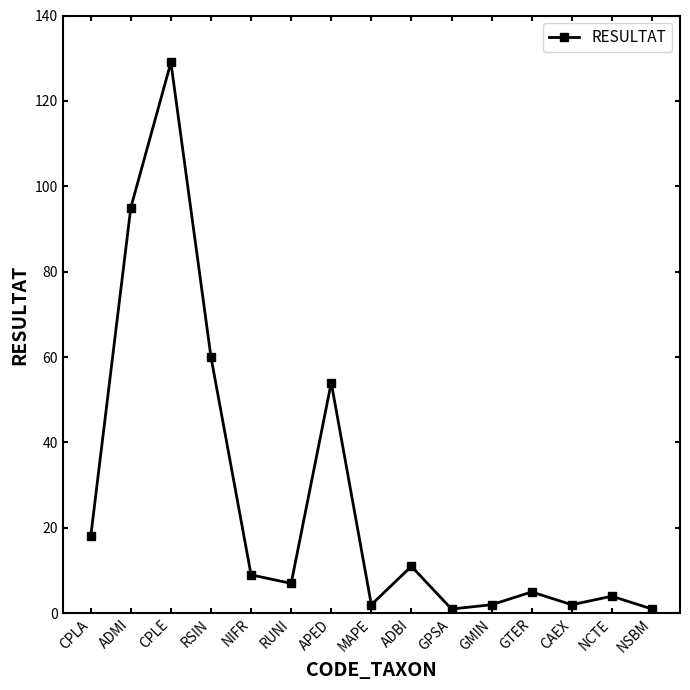

What is the difference between the values at NSBM and CPLE?

128